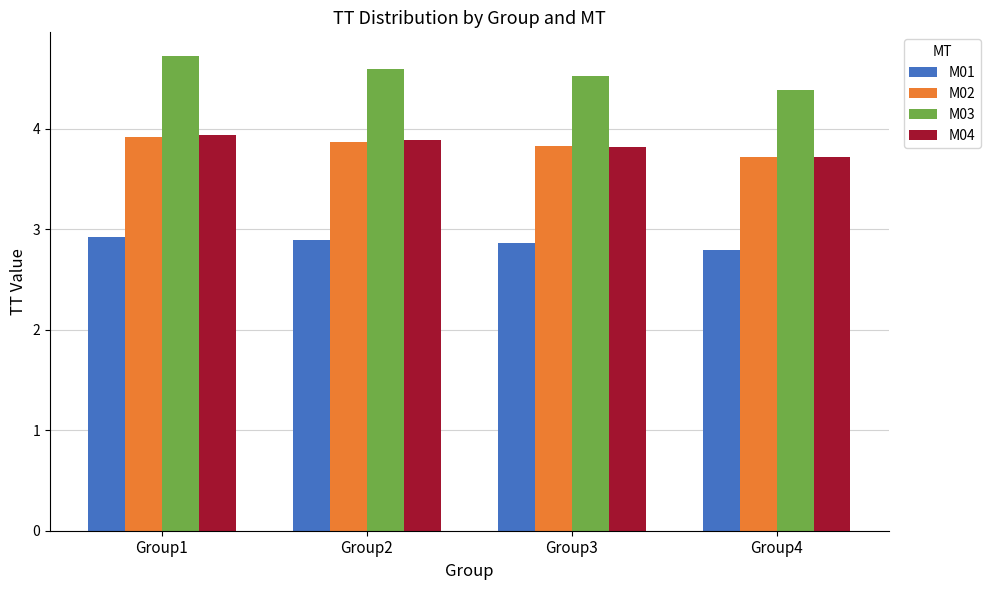

Which category has the highest value in the M04 series?

Group1